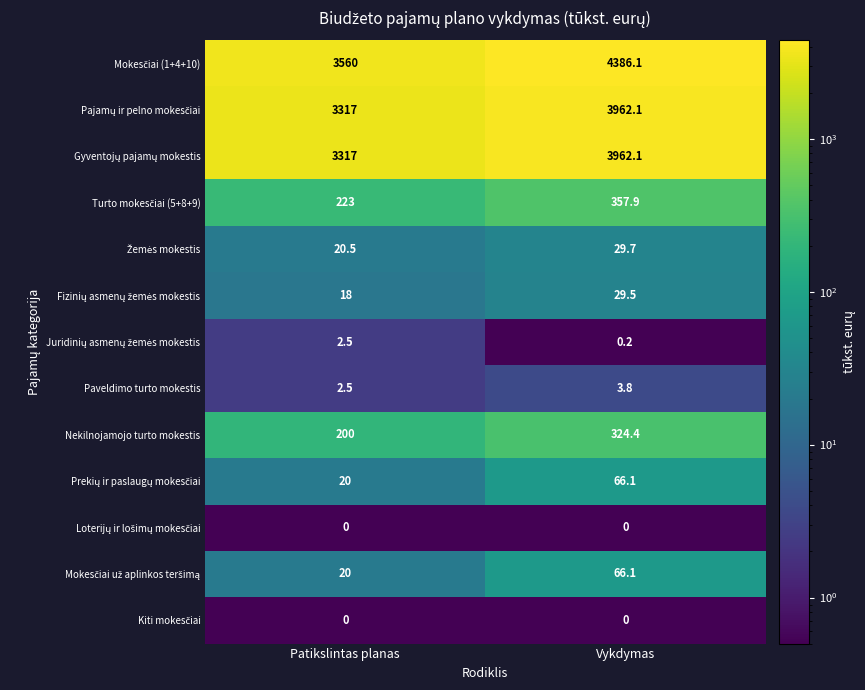

What is the difference between the highest and lowest values at Vykdymas?

4386.1